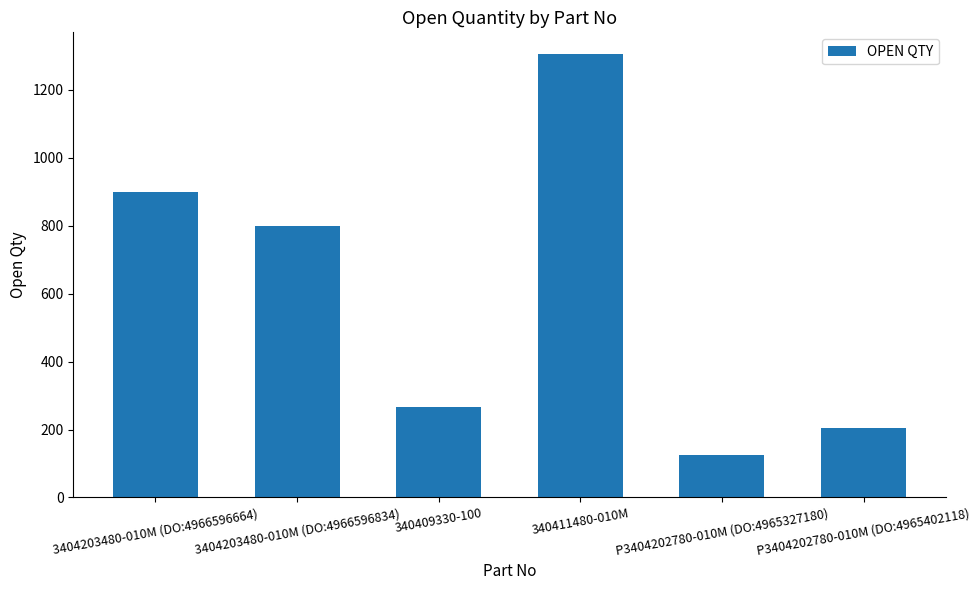

How many bars are there in total?

6